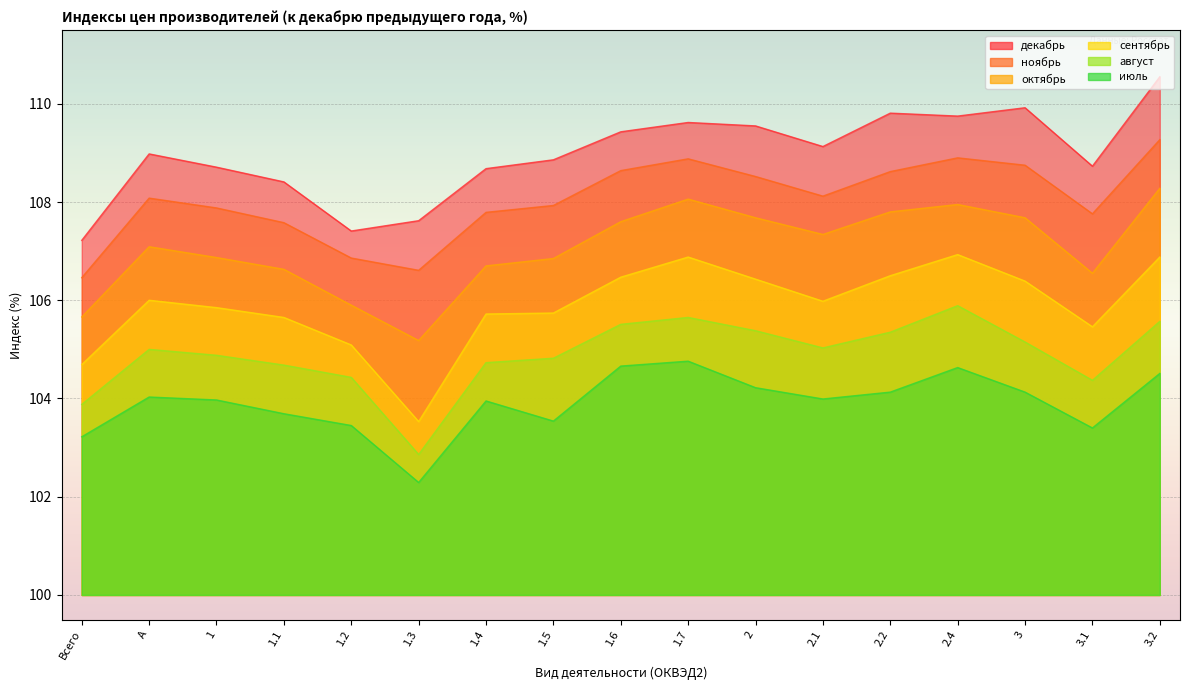

True or false: август and октябрь cross at least once.

False